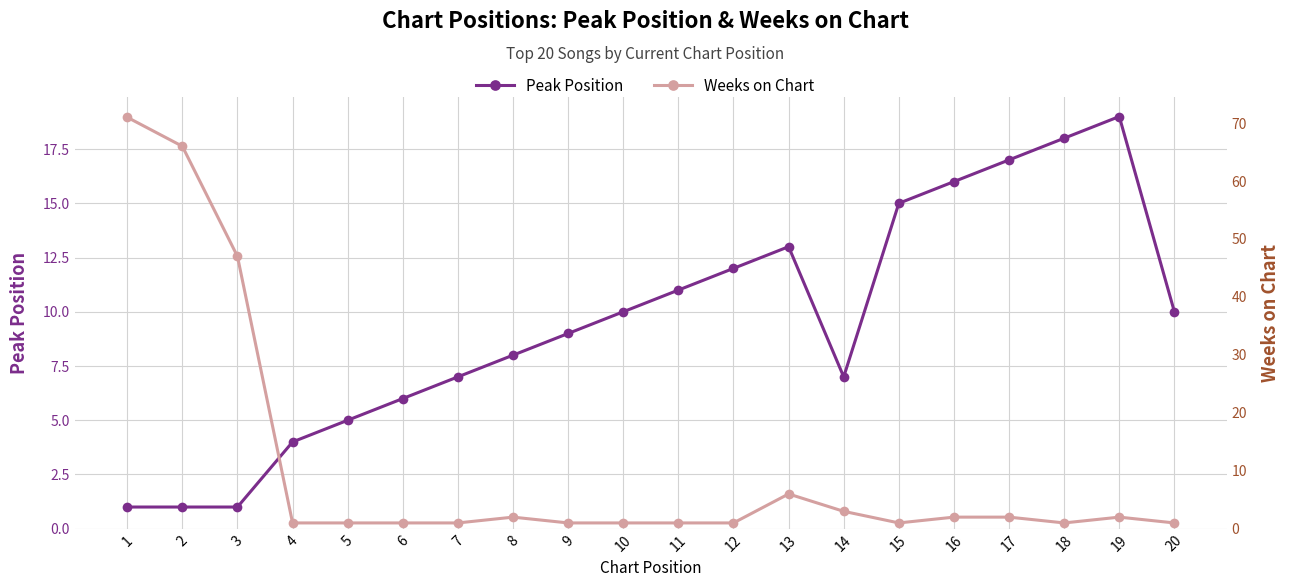

Reading left to right, list all the values displayed in this chart.

Peak Position: 1=1	2=1	3=1	4=4	5=5	6=6	7=7	8=8	9=9	10=10	11=11	12=12	13=13	14=7	15=15	16=16	17=17	18=18	19=19	20=10
Weeks on Chart: 1=71	2=66	3=47	4=1	5=1	6=1	7=1	8=2	9=1	10=1	11=1	12=1	13=6	14=3	15=1	16=2	17=2	18=1	19=2	20=1